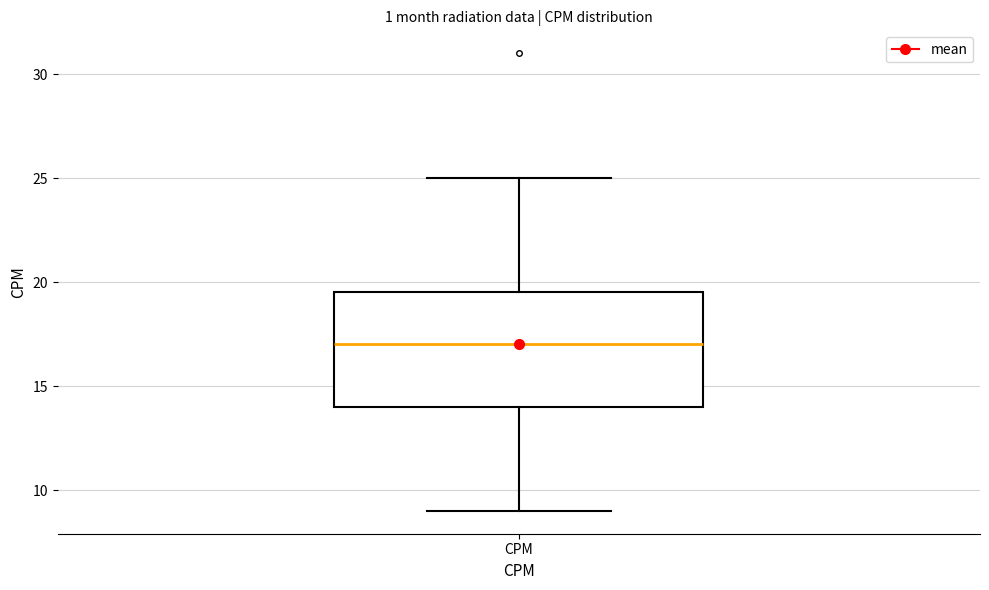

Read this box plot against the y-axis: the position of the median line, the range covered by the box, and the ends of both whiskers. The values are not printed on the chart, so give them approximately, as read against the axis.

median 17.0, box 14.0 to 19.5, whiskers 9.0 to 25.0